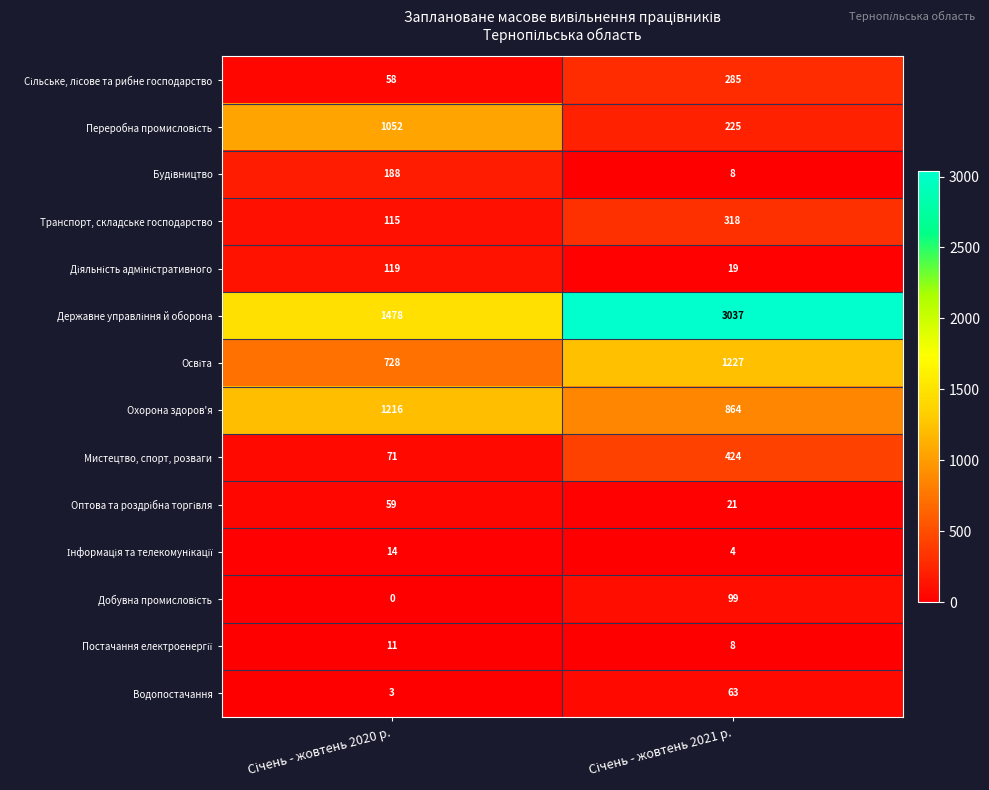

What is the difference between the maximum and minimum values in the Охорона здоров'я series?

352